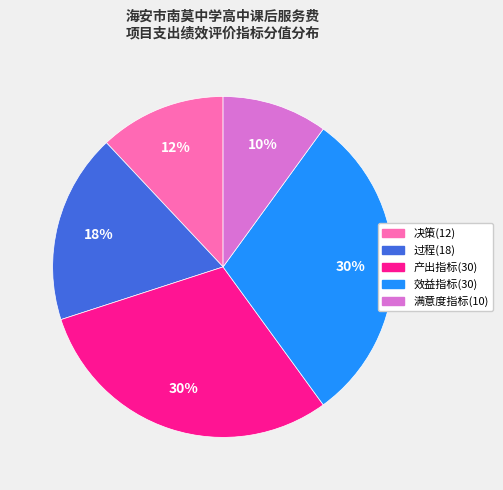

Is it true that 产出指标(30) is 30% of the pie?

True